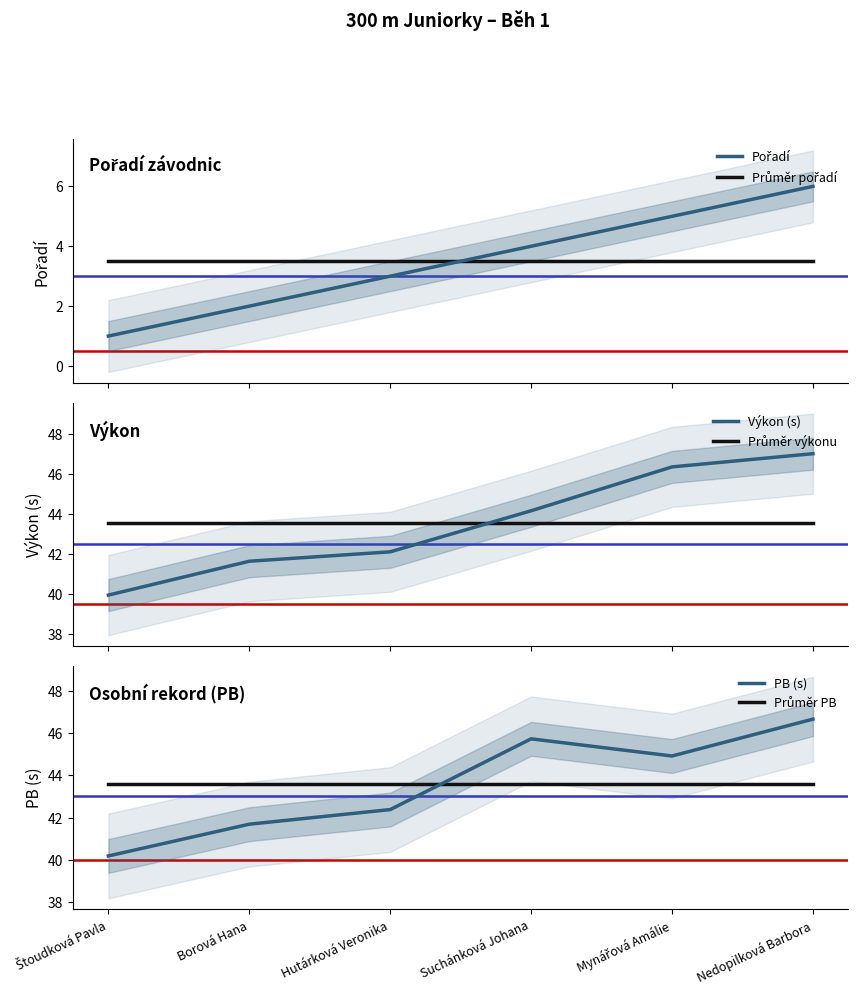

True or false: Pořadí and Výkon (s) cross at least once.

False